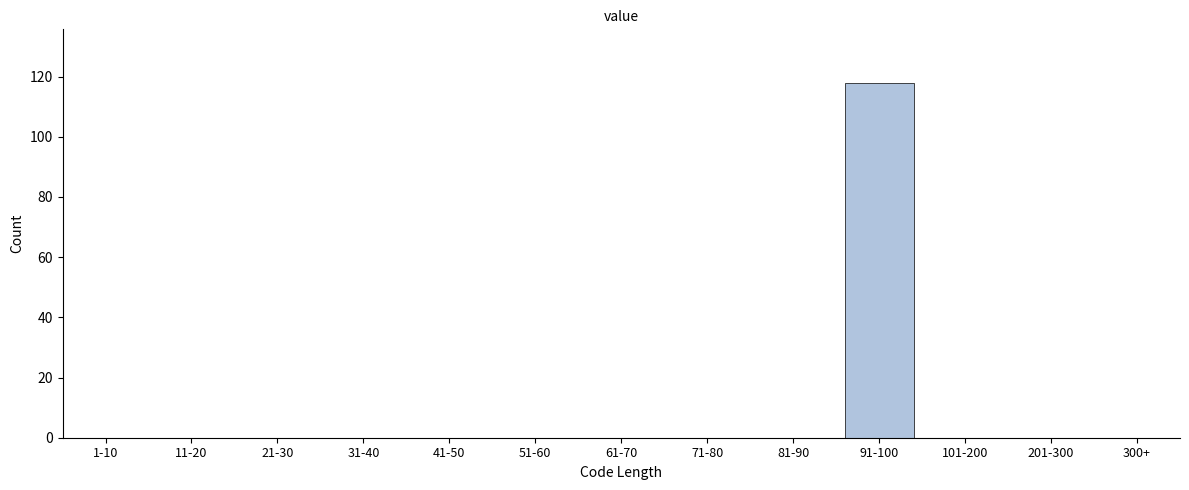

Reading left to right, extract all data points from this chart.

1-10=0	11-20=0	21-30=0	31-40=0	41-50=0	51-60=0	61-70=0	71-80=0	81-90=0	91-100=118	101-200=0	201-300=0	300+=0